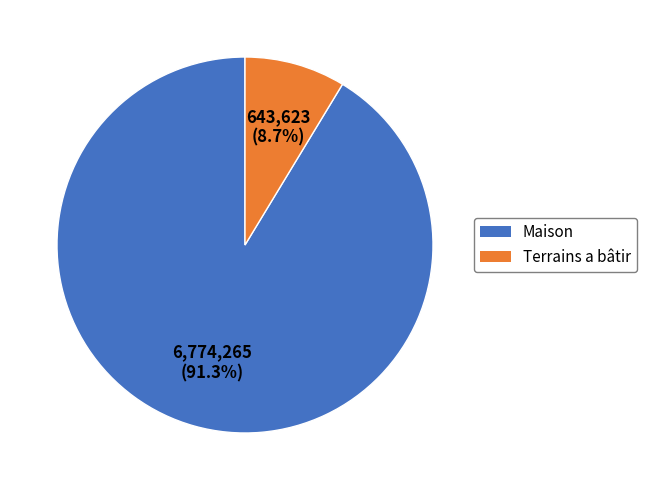

Count the number of slices in the pie.

2